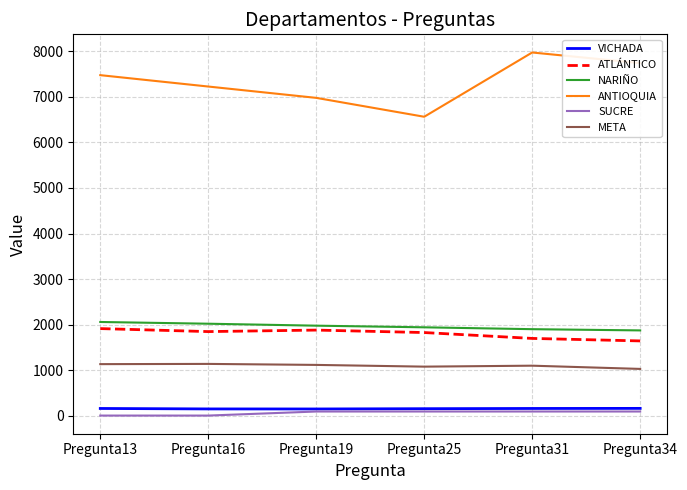

What is the approximate value of ATLÁNTICO at Pregunta13, to the nearest 5?

1910